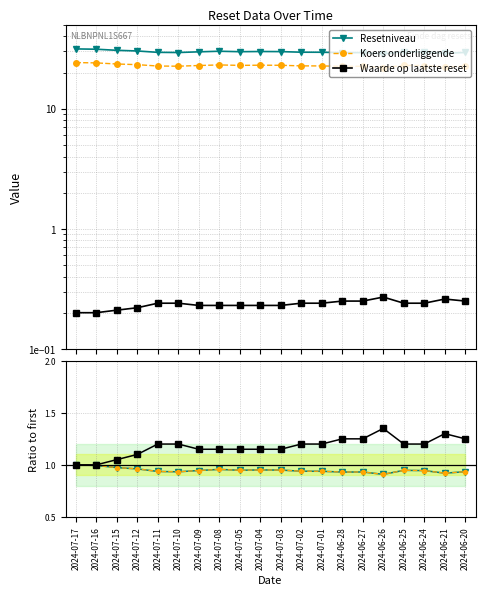

Which series has the widest spread of values?

Waarde op laatste reset